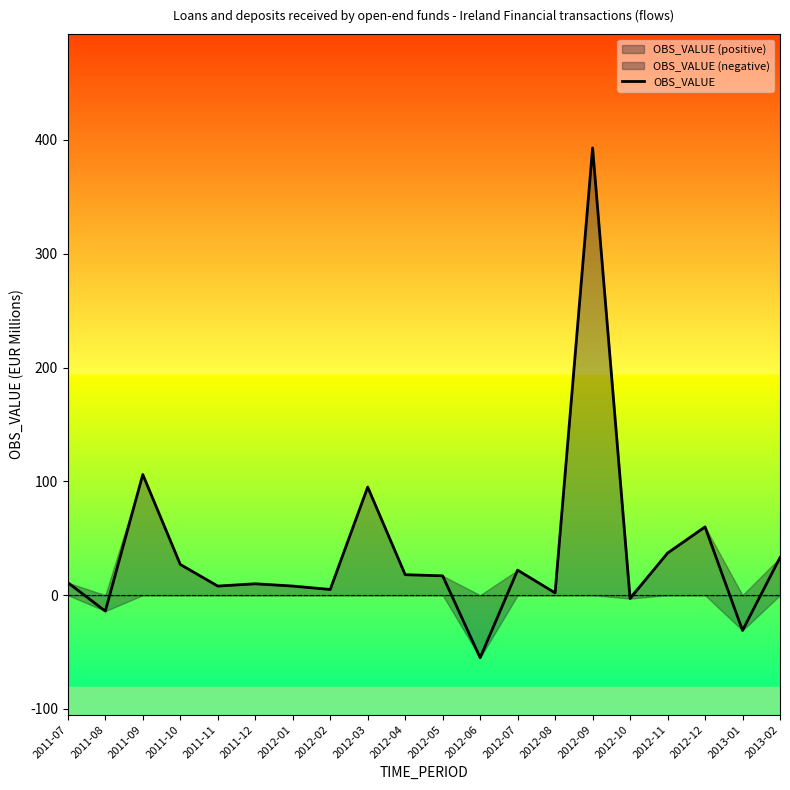

Reading left to right, transcribe all the data shown in this chart.

11	-14	106	27	8	10	8	5	95	18	17	-55	22	2	393	-3	37	60	-31	33